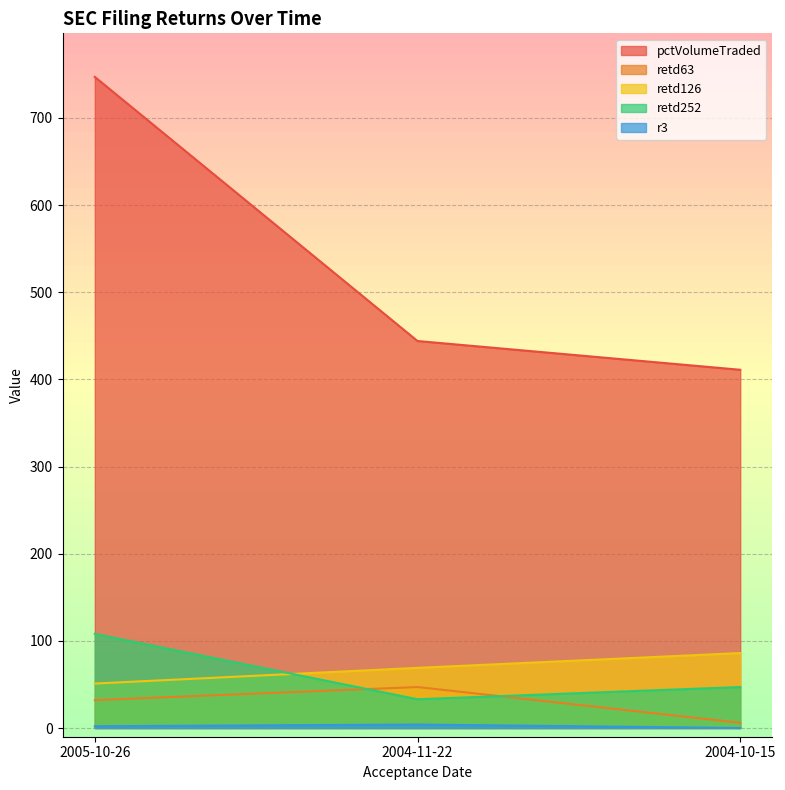

At which label is retd63 closest to 26?

2005-10-26